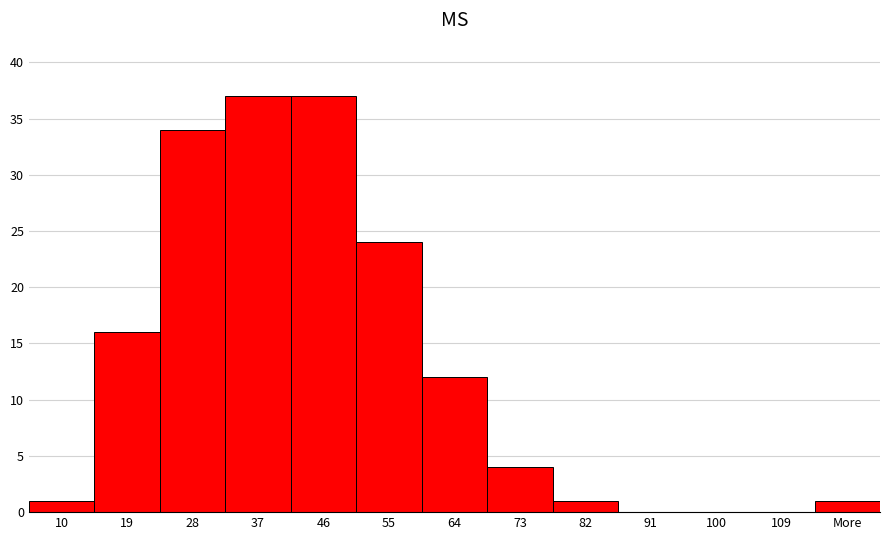

Reading right to left, extract all data points from this chart.

More=1	109=0	100=0	91=0	82=1	73=4	64=12	55=24	46=37	37=37	28=34	19=16	10=1